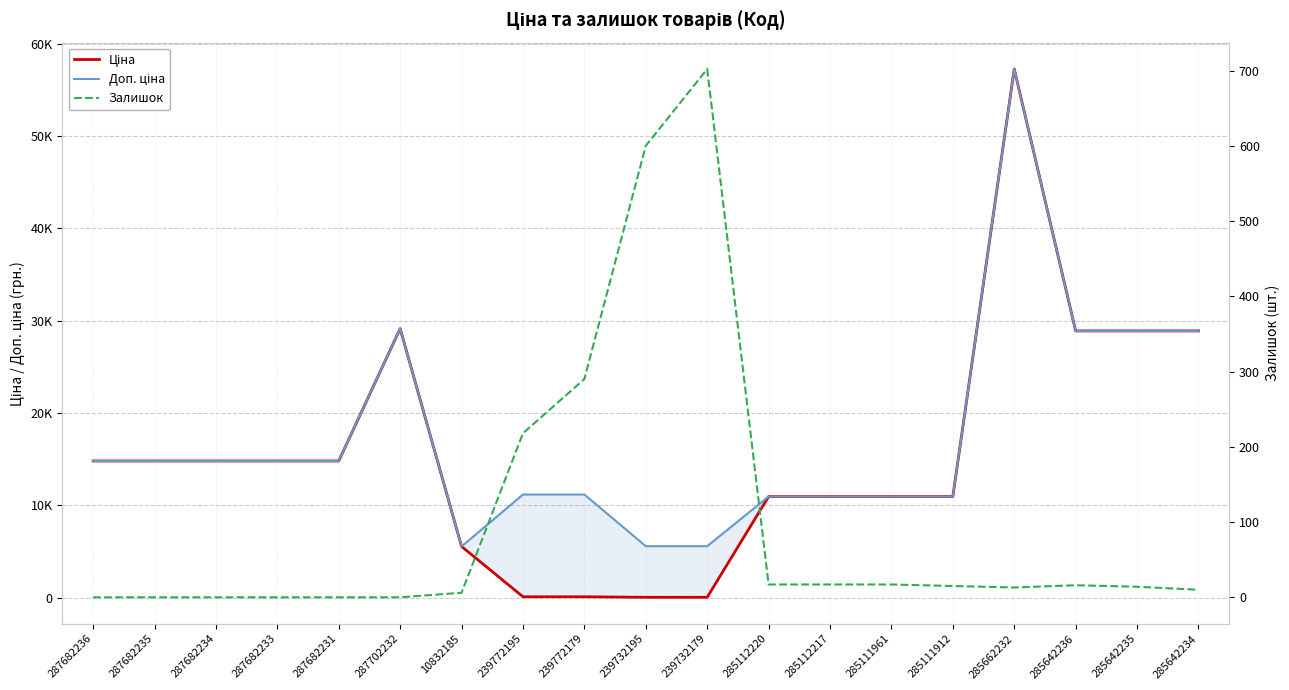

Where is the first local maximum for Ціна?

287702232